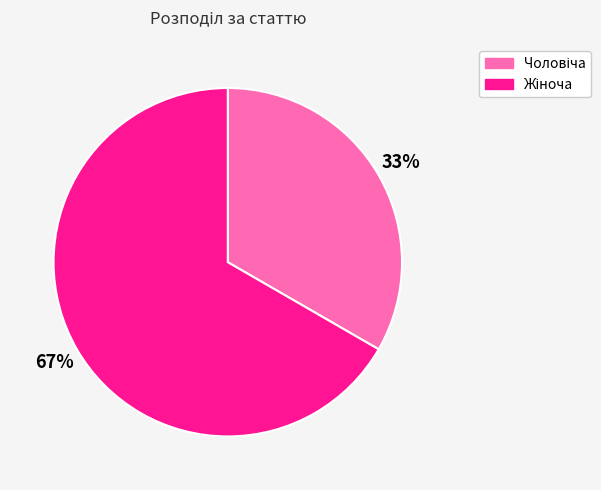

Count the number of slices in the pie.

2